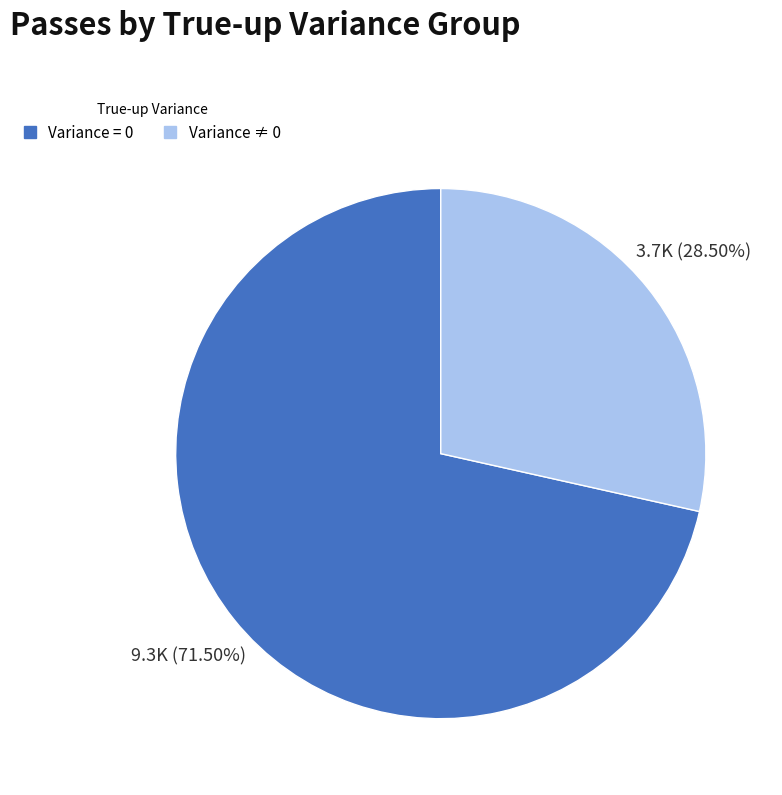

Is there any slice that represents more than half of the pie?

Yes